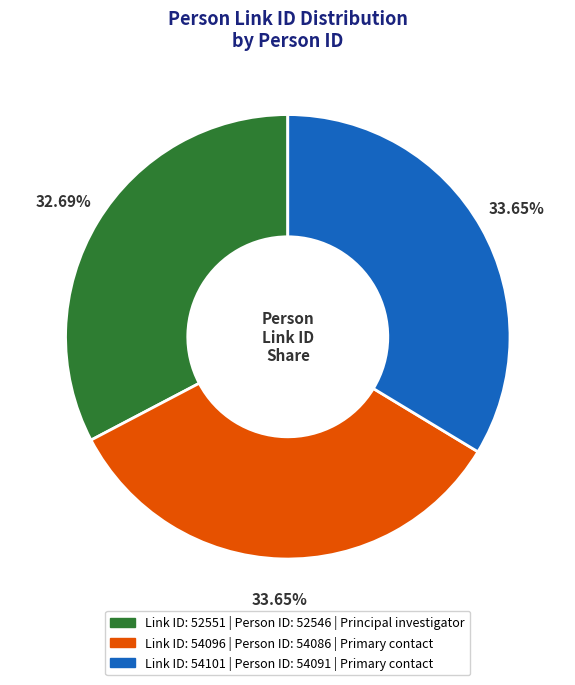

Is there a majority slice in this chart?

No